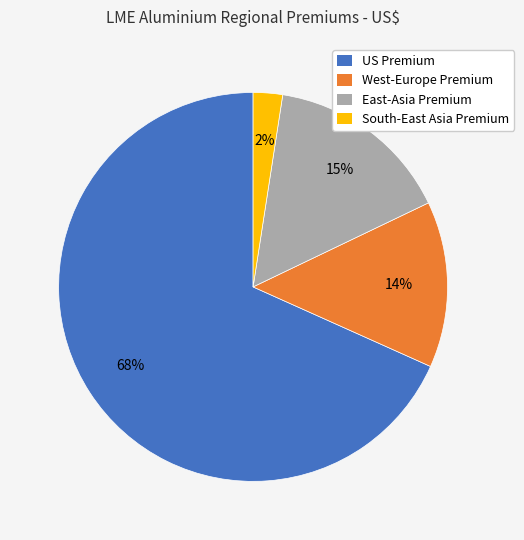

Is there any slice that represents more than half of the pie?

Yes